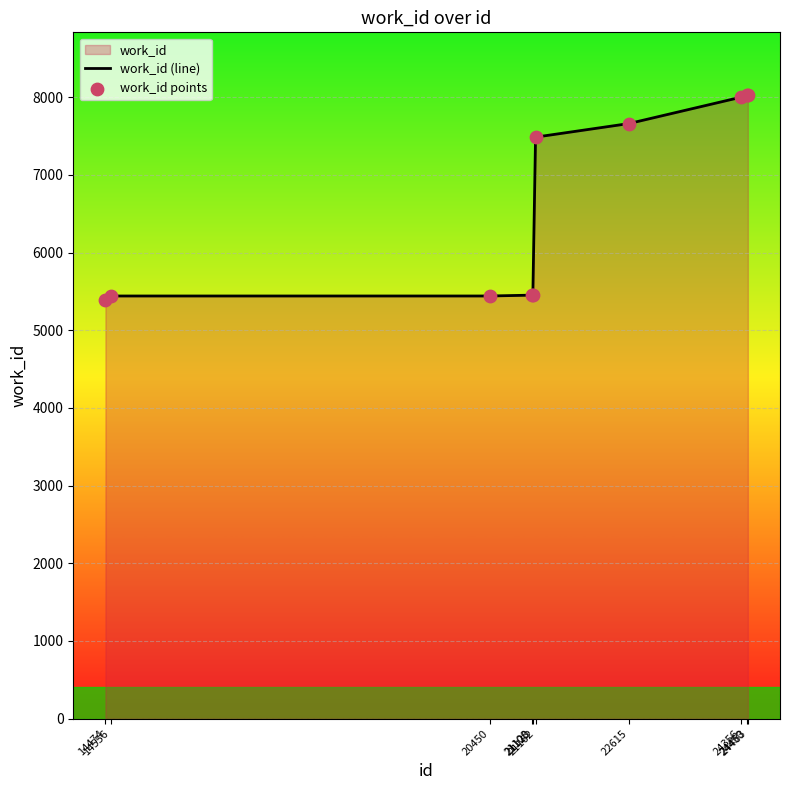

Which series reaches the maximum Y coordinate?

work_id (line)